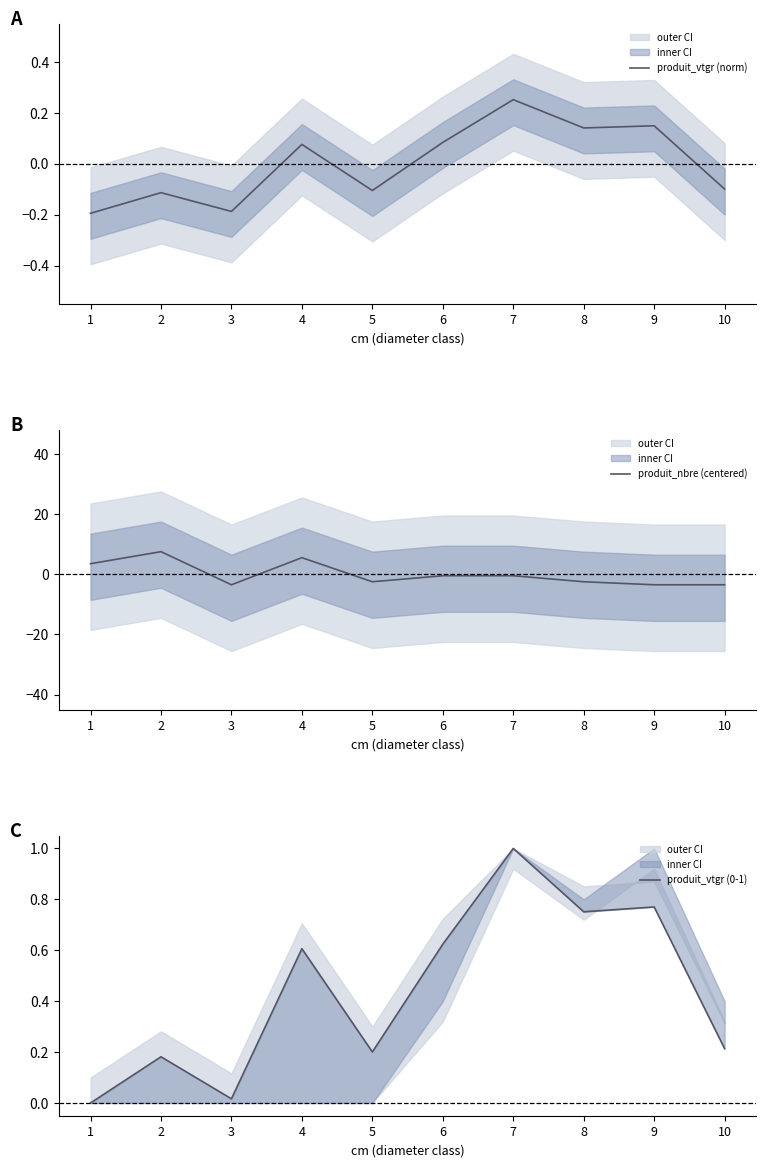

At which label is produit_vtgr (0-1) closest to 0?

1